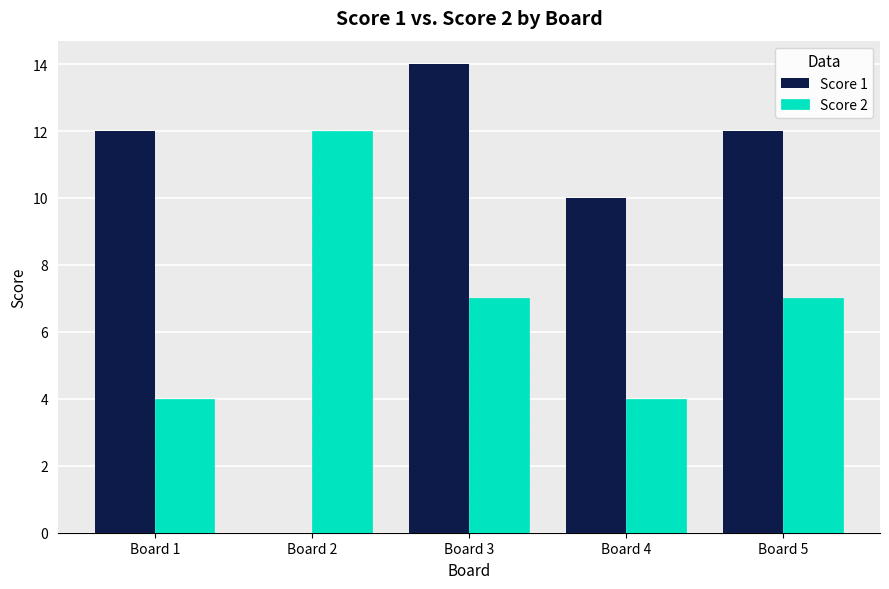

How many groups of bars are there?

5